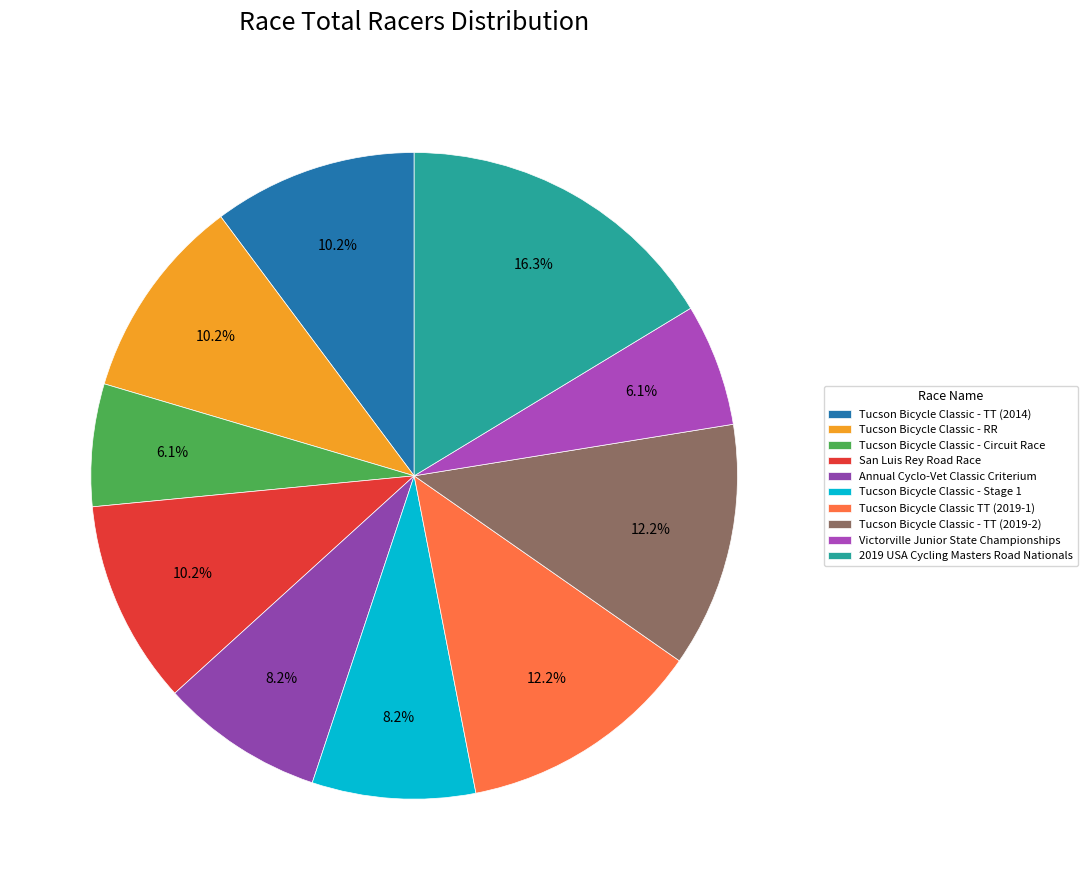

Rank the categories by value from highest to lowest.

2019 USA Cycling Masters Road Nationals, Tucson Bicycle Classic TT (2019-1), Tucson Bicycle Classic - TT (2019-2), Tucson Bicycle Classic - TT (2014), Tucson Bicycle Classic - RR, San Luis Rey Road Race, Annual Cyclo-Vet Classic Criterium, Tucson Bicycle Classic - Stage 1, Tucson Bicycle Classic - Circuit Race, Victorville Junior State Championships